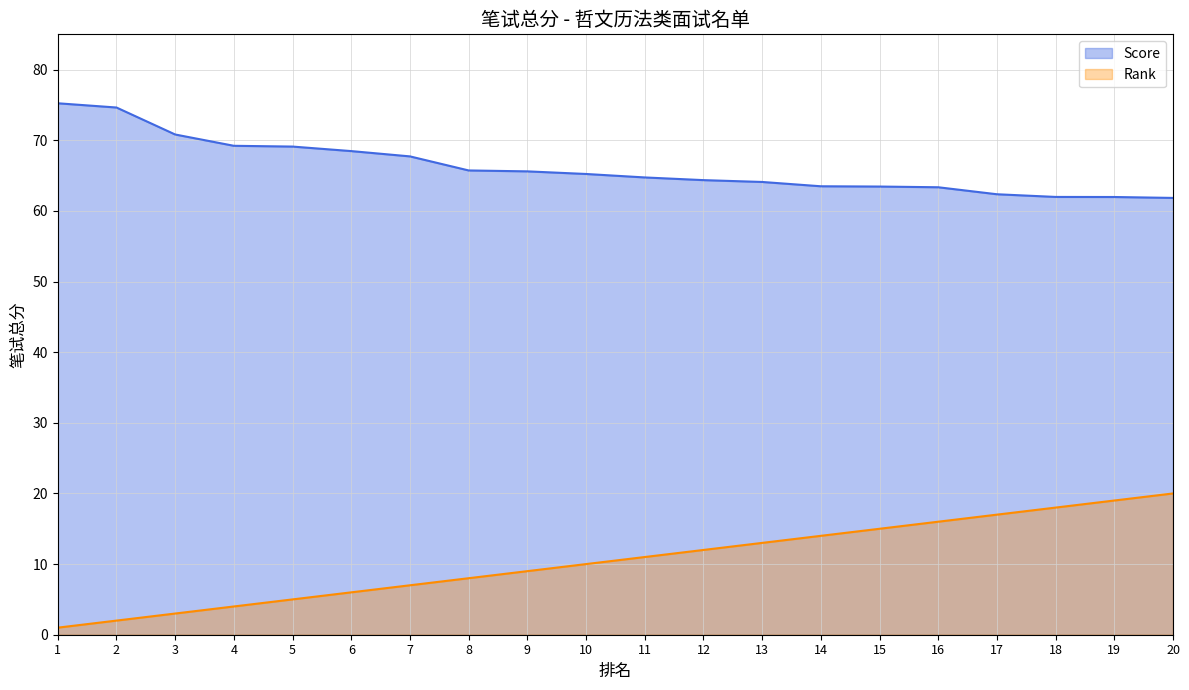

At which label does Rank reach its peak?

20